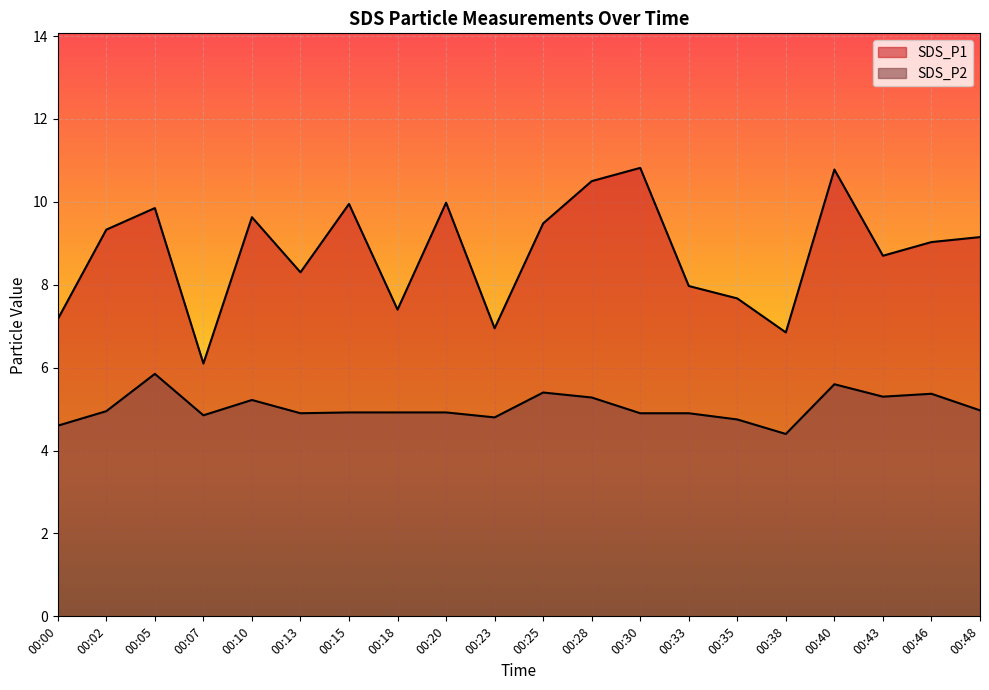

How many lines are shown in the chart?

2